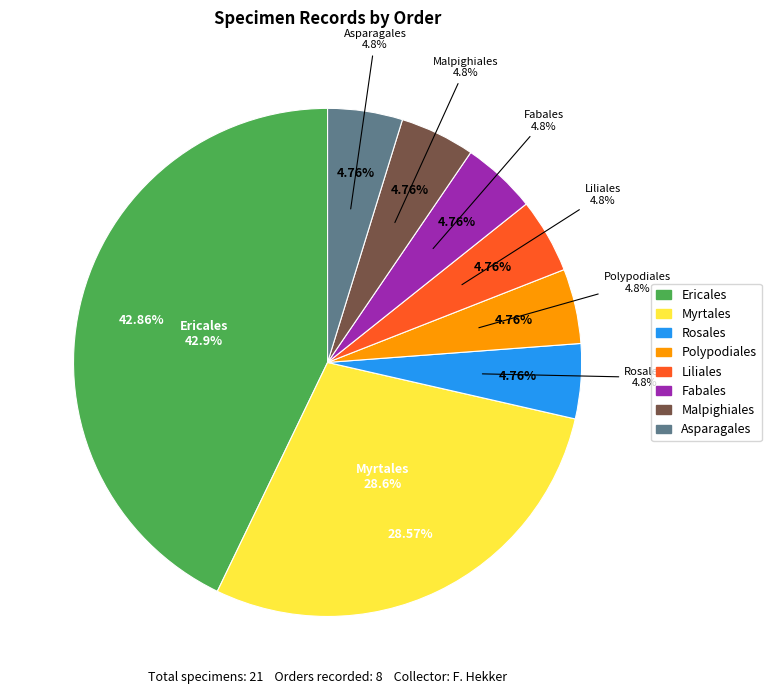

How many slices are in this pie chart?

8